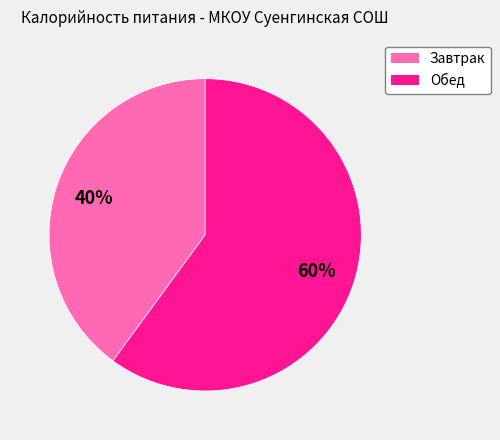

Which category has the biggest portion of the pie?

Обед